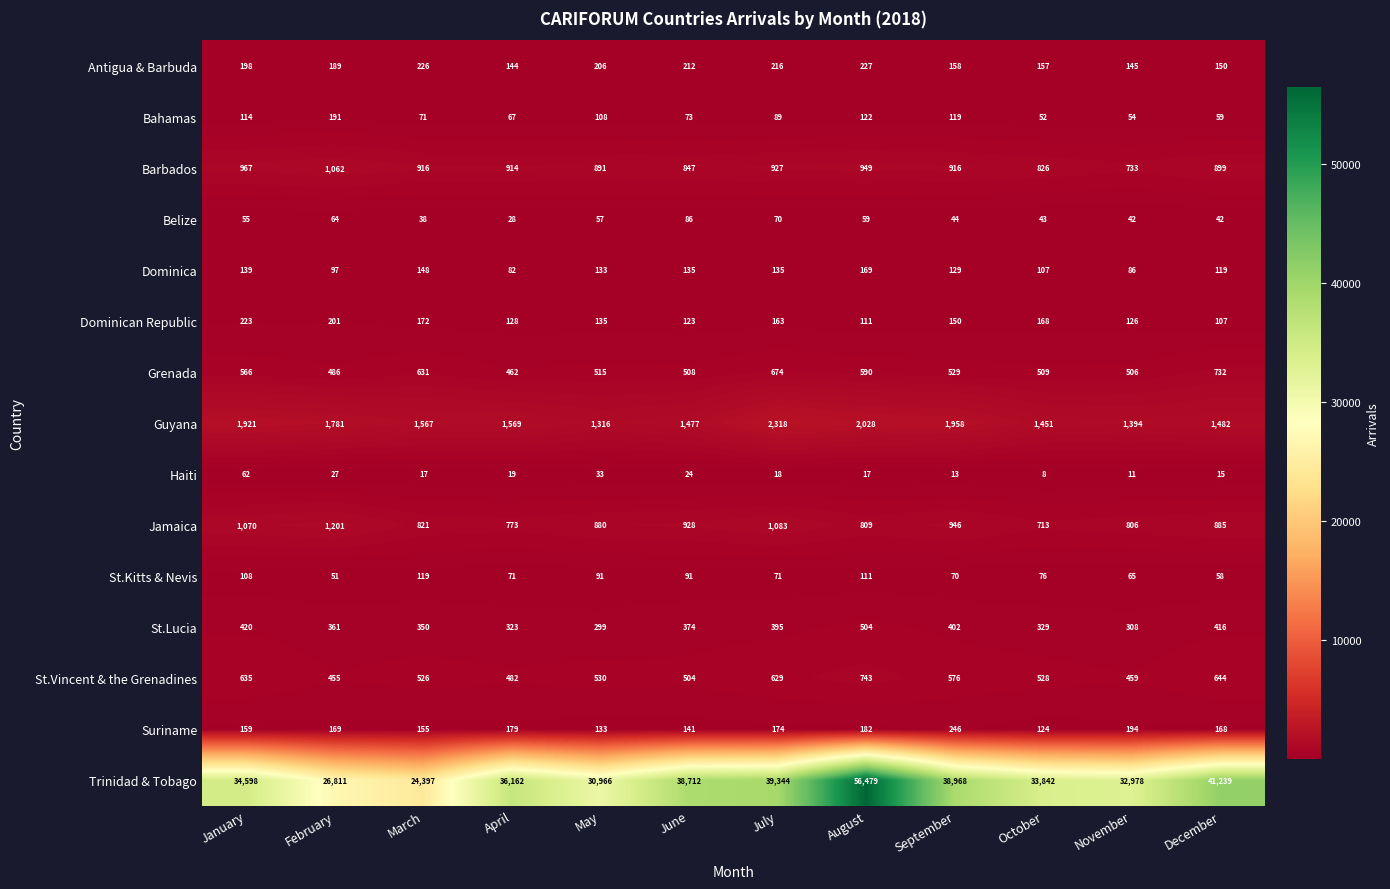

At which category is the sum across all series the highest?

August